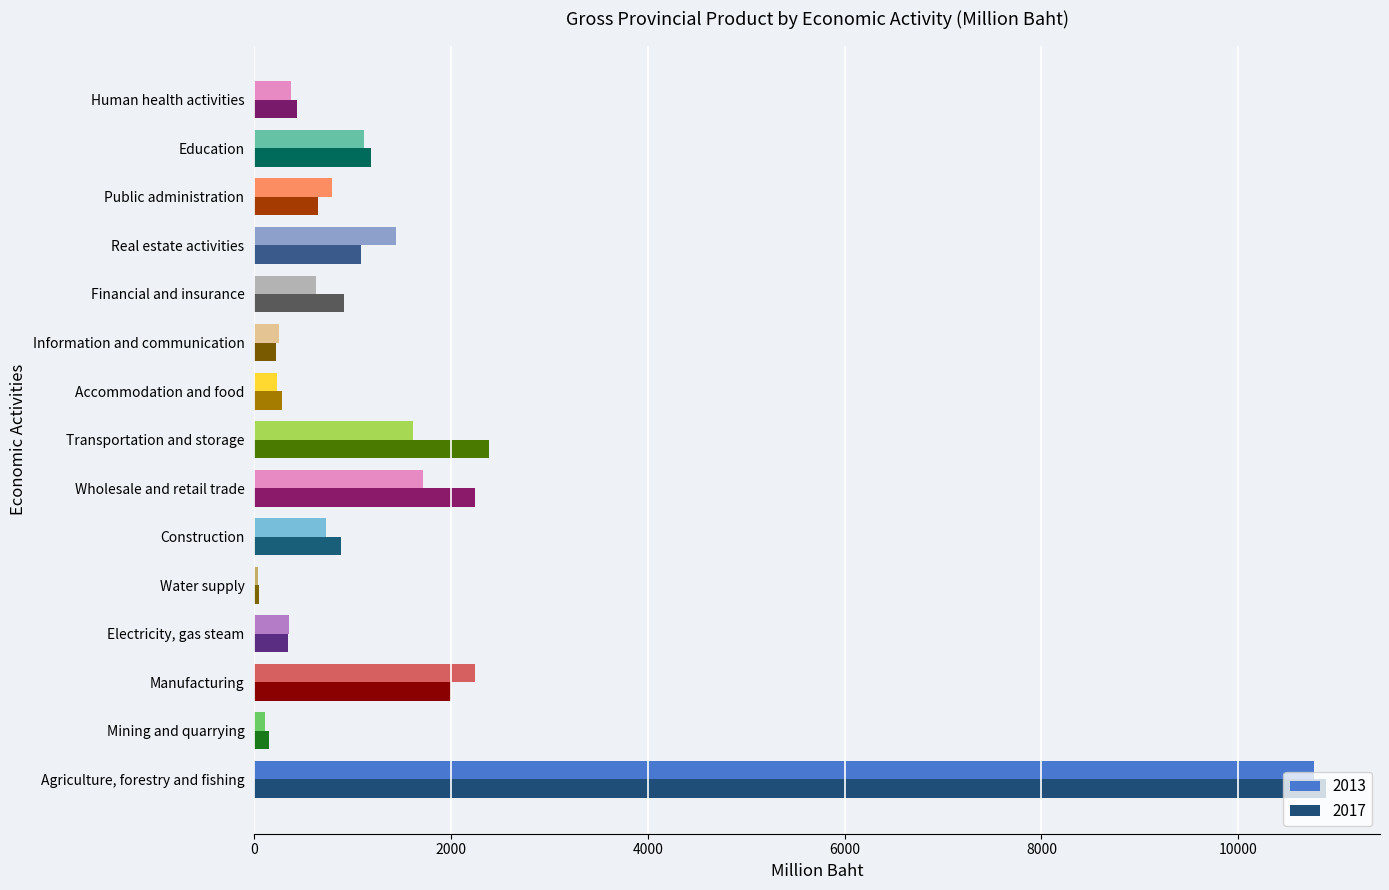

Is it true that 2013 equals 1178 at Public administration?

False